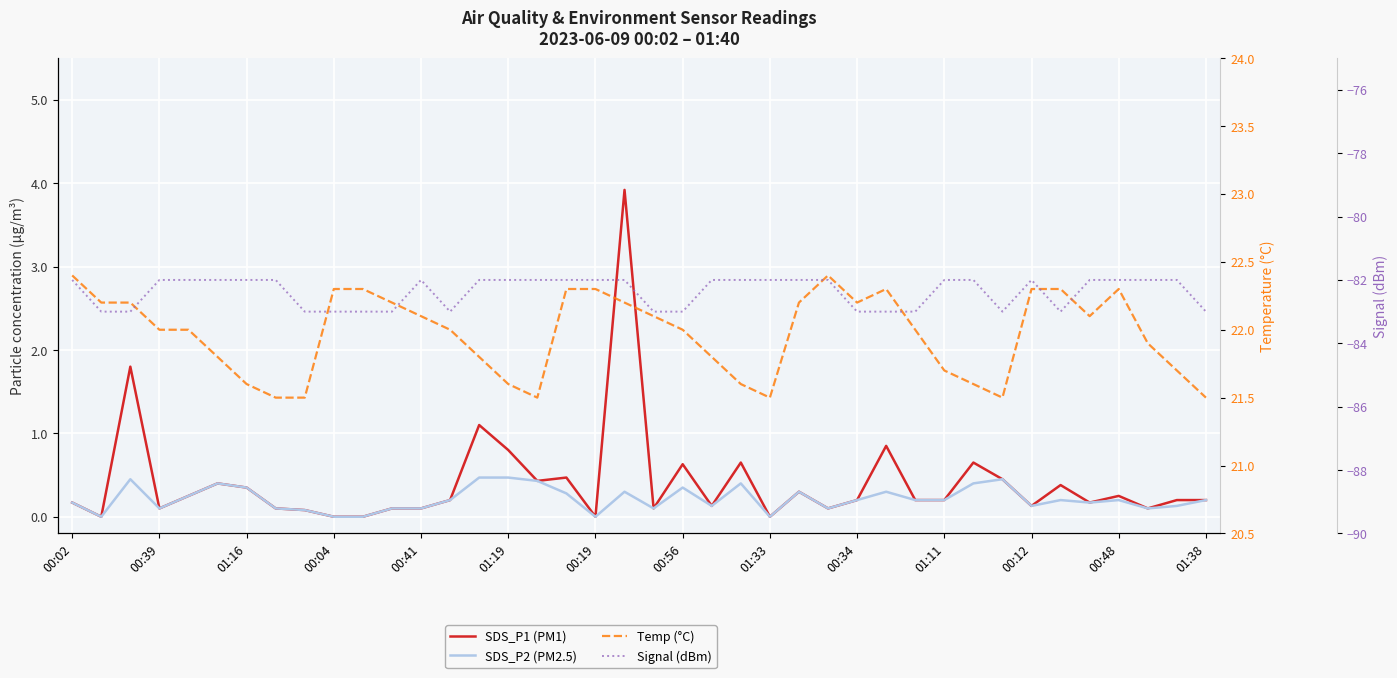

What is the minimum value shown in the chart?

-83.0